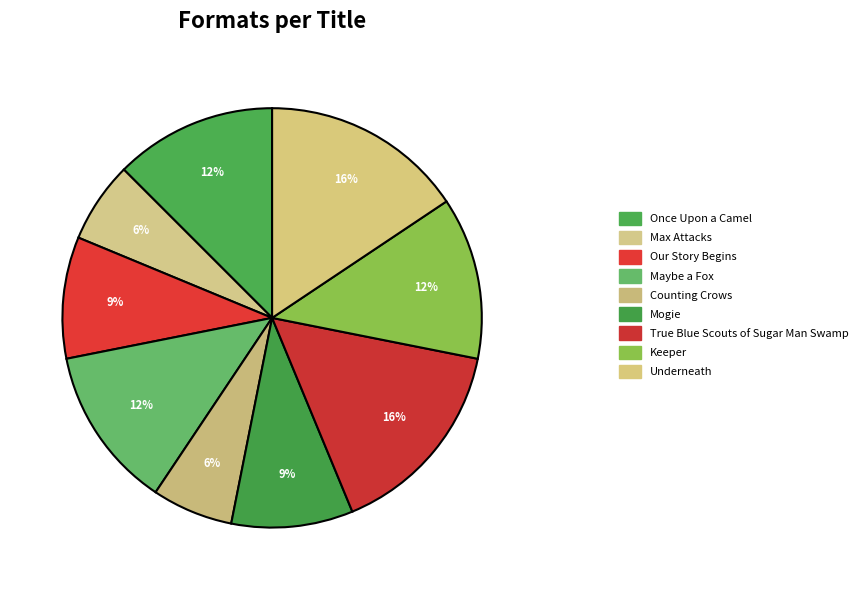

The Max Attacks slice represents 6% of the pie. True or false?

True